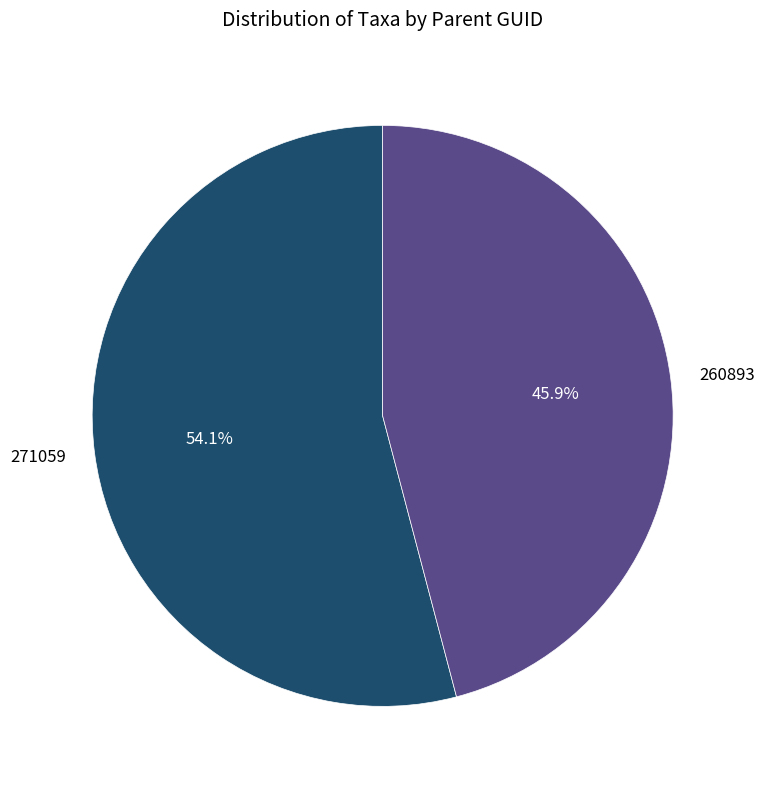

Combined, what portion of the pie is 271059 and 260893?

100.0%